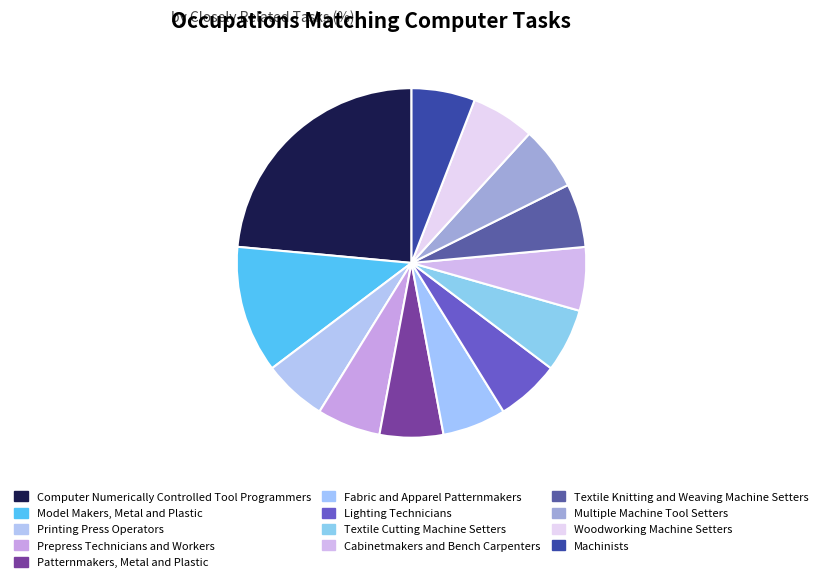

Is there any slice that represents more than half of the pie?

No